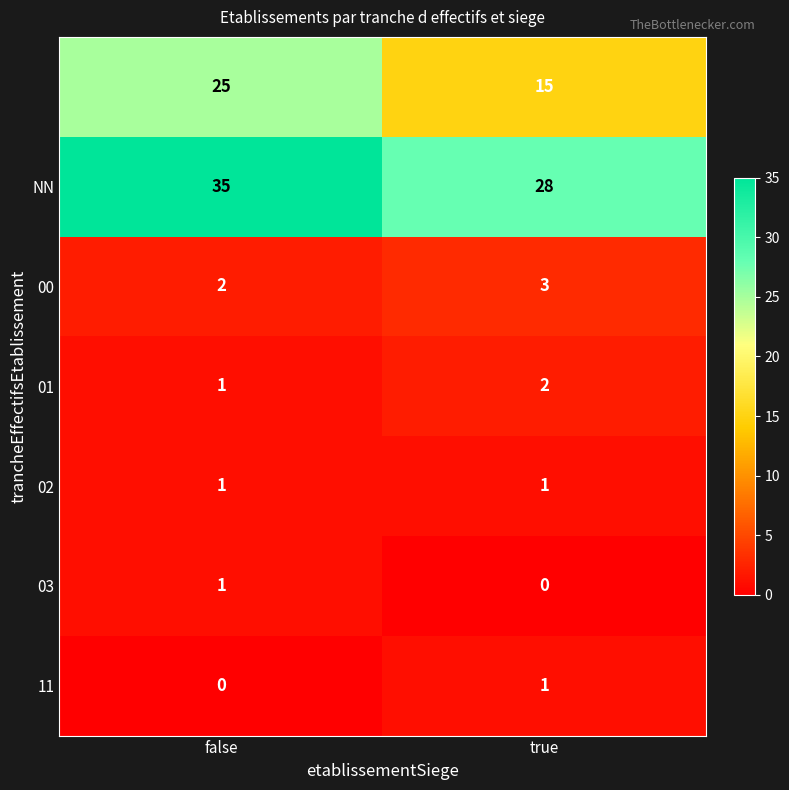

How many series are shown in this chart?

7